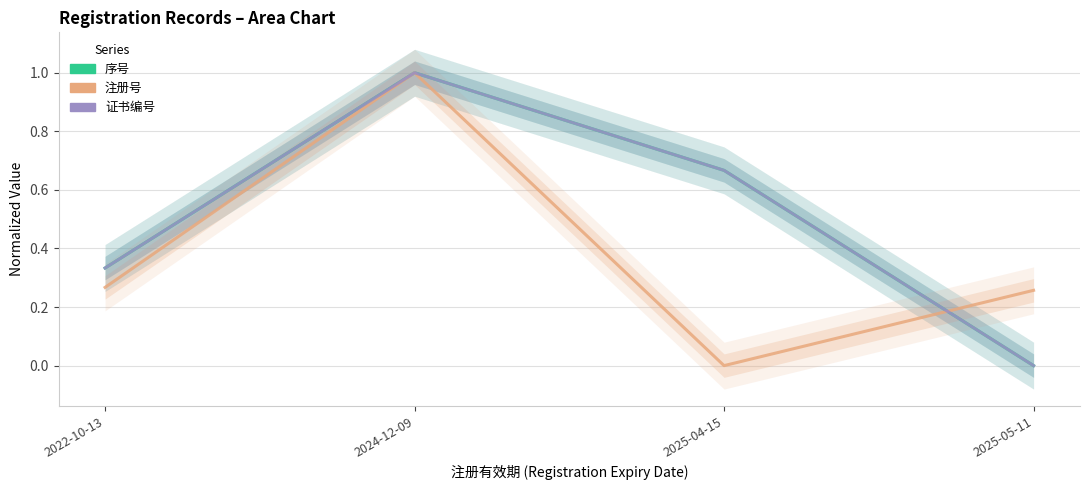

Rank the categories by 注册号 value from highest to lowest.

2024-12-09, 2022-10-13, 2025-05-11, 2025-04-15